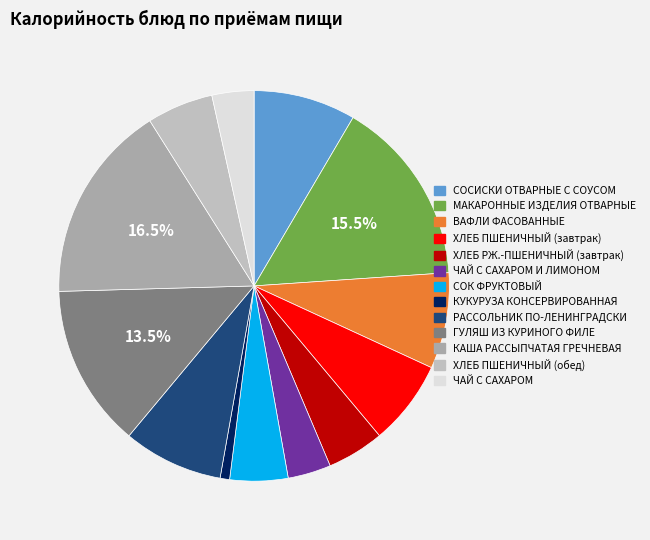

To the nearest percent, what is the average slice percentage?

8%